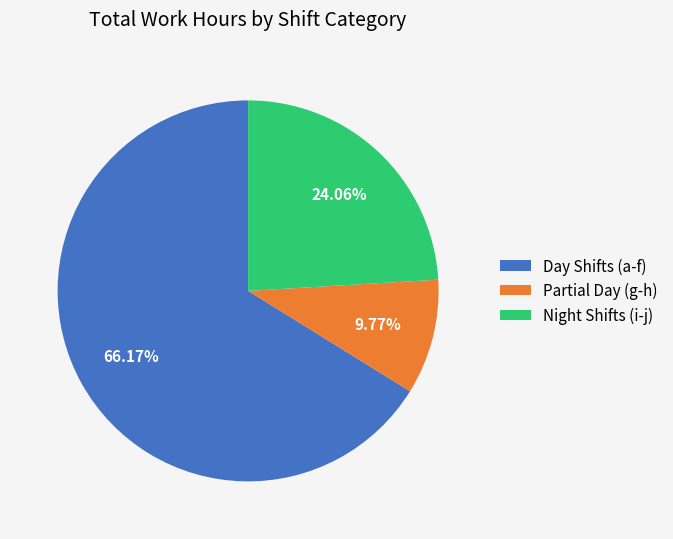

Which slice is the largest?

Day Shifts (a-f)